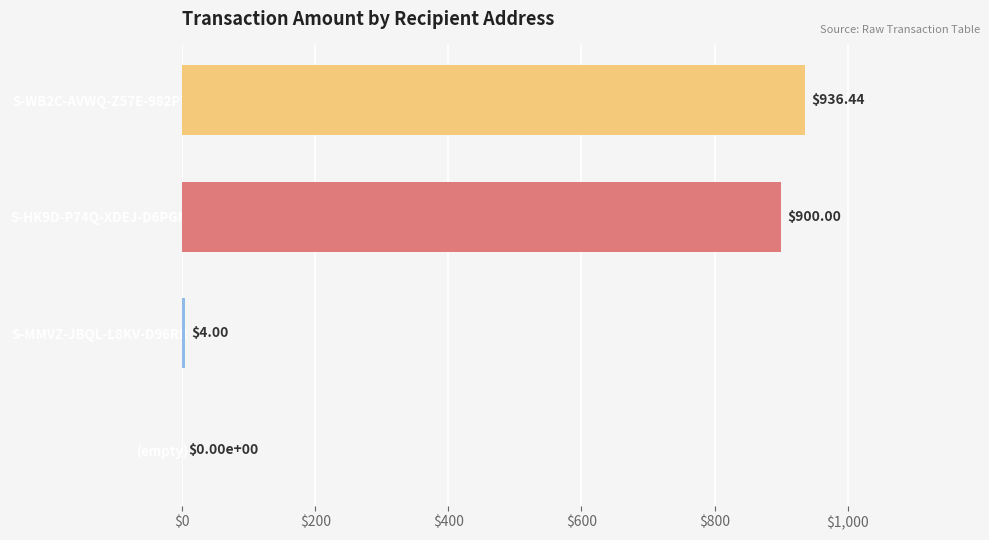

What is the sum of the values at S-HK9D-P74Q-XDEJ-D6PGM and (empty)?

900.0